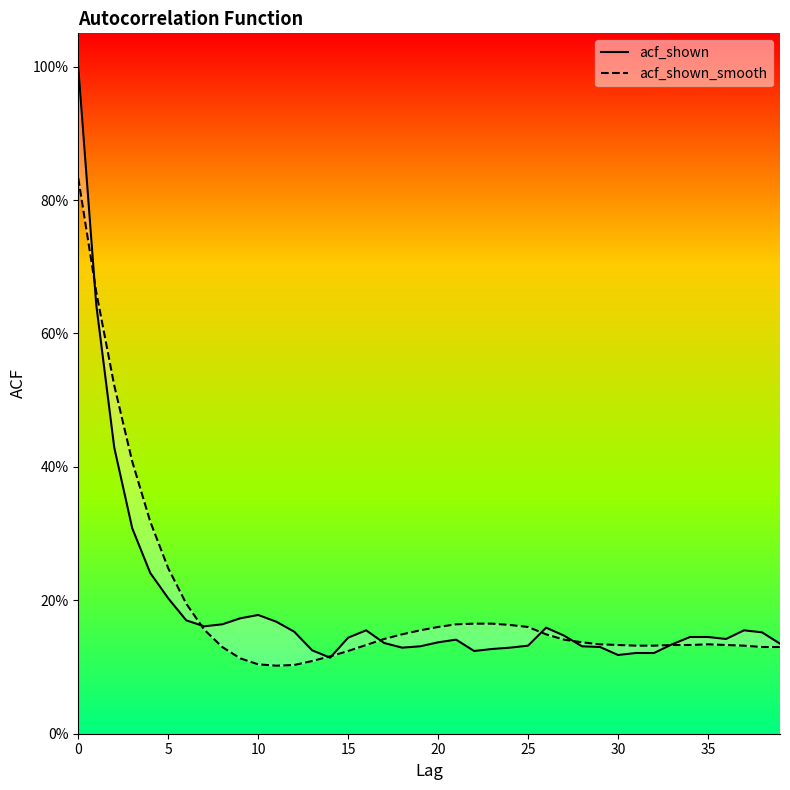

In acf_shown, how many points are higher than both neighbors (excluding endpoints)?

5